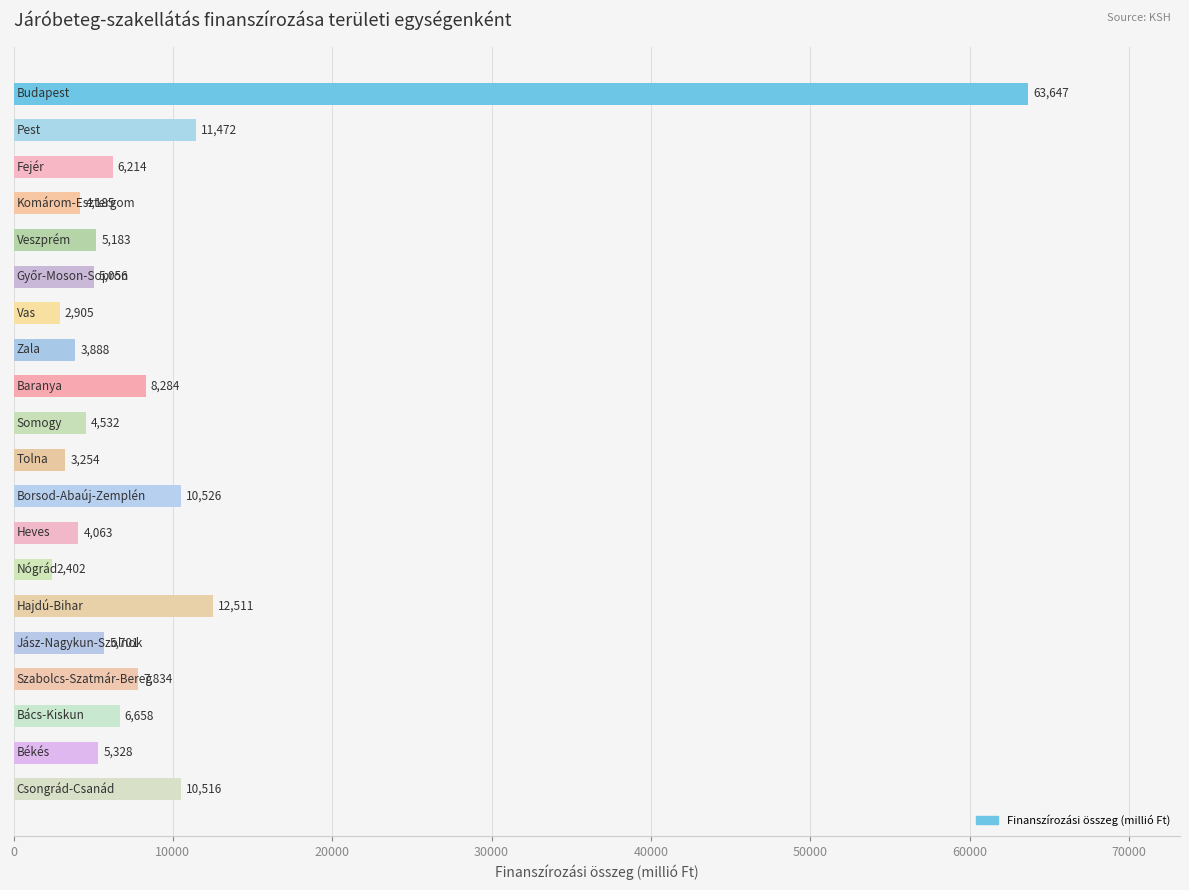

What is the minimum value shown in the chart?

2402.4